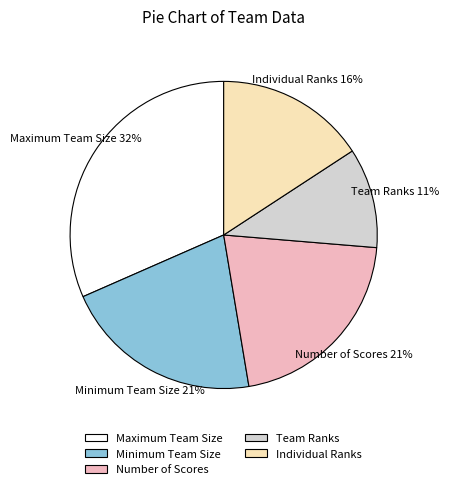

Which slice is the smallest?

Team Ranks